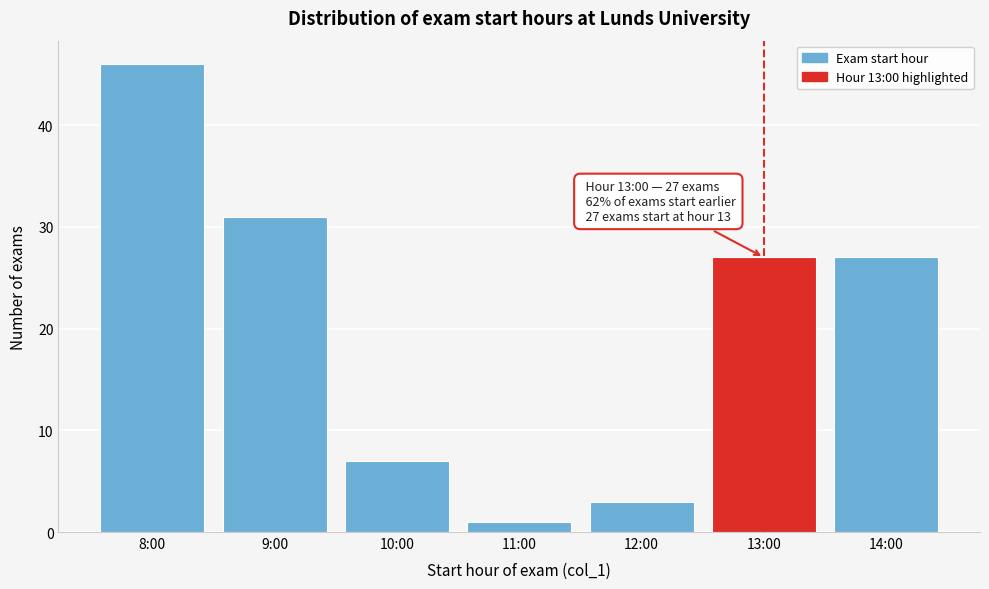

Reading right to left, extract all data points from this chart.

27	27	3	1	7	31	46